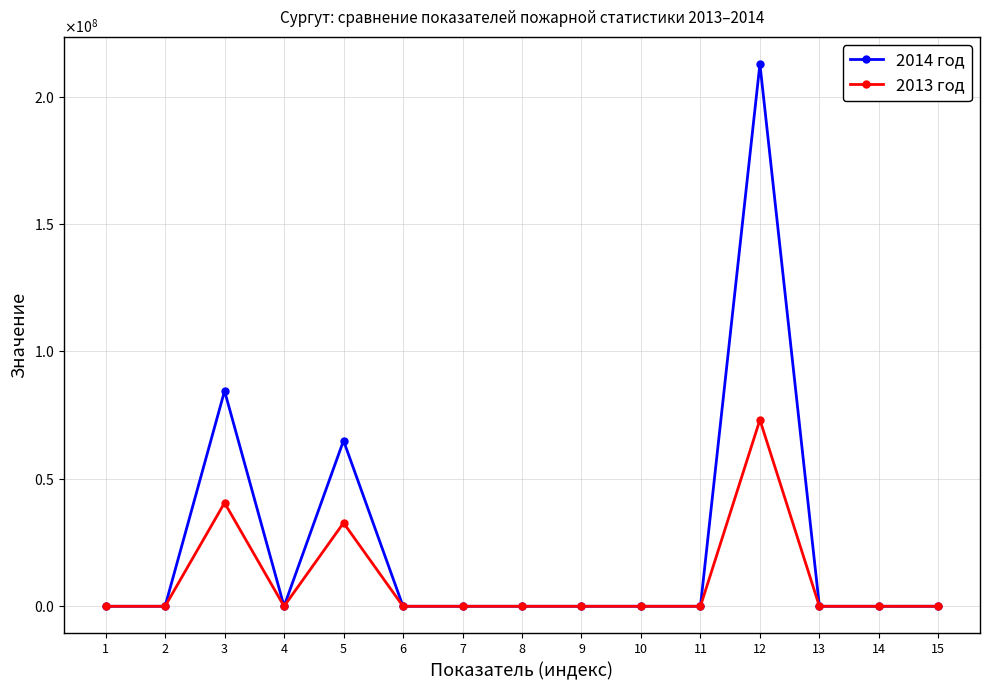

True or false: 2013 год has a value of 1 at 10.

True